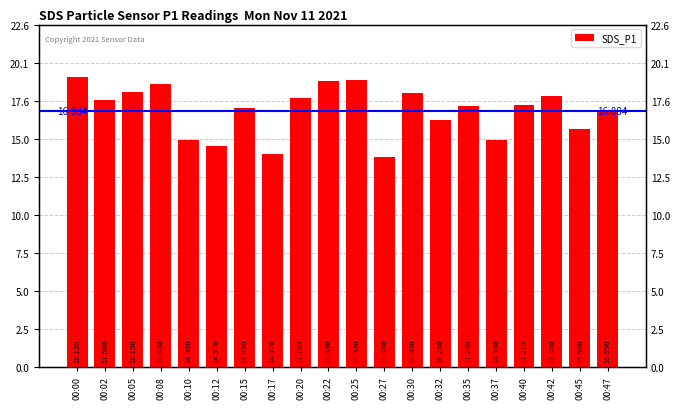

The chart shows a value of 7.7 at 00:45. True or false?

False